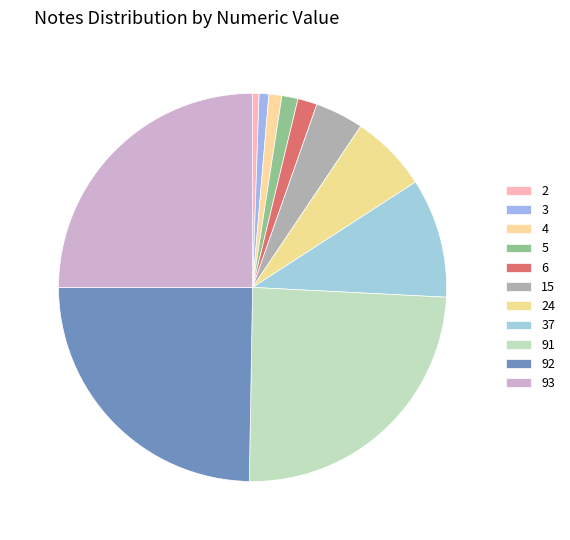

Count the number of slices in the pie.

11